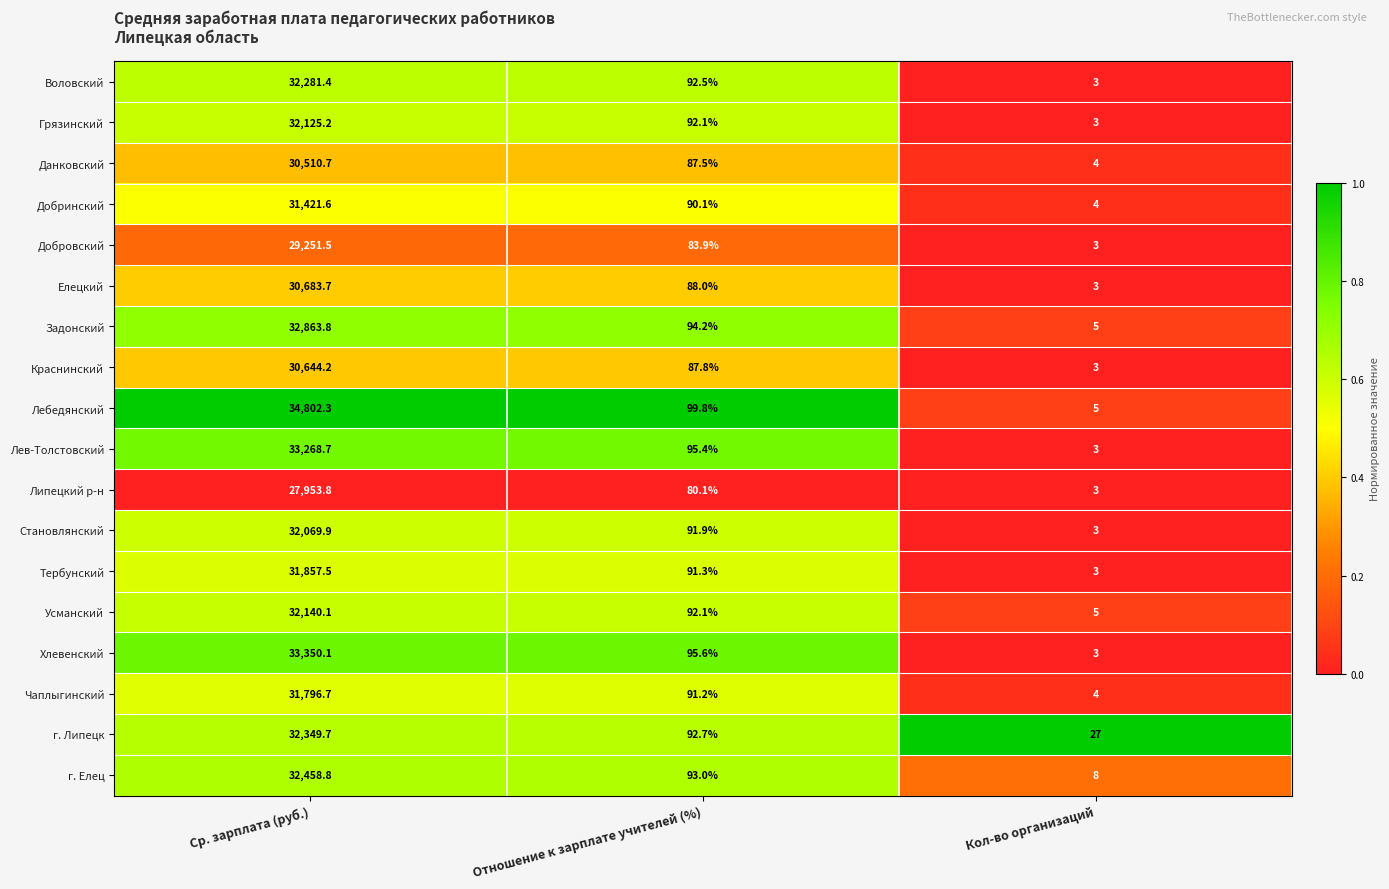

At which category does the chart reach its minimum across all series?

Кол-во организаций